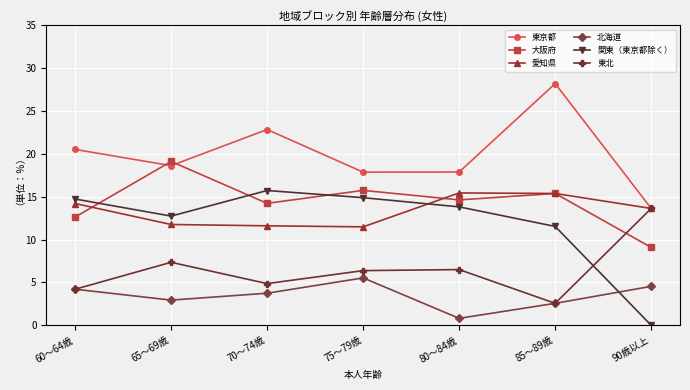

How many intersections are there between 大阪府 and 関東（東京都除く）?

3